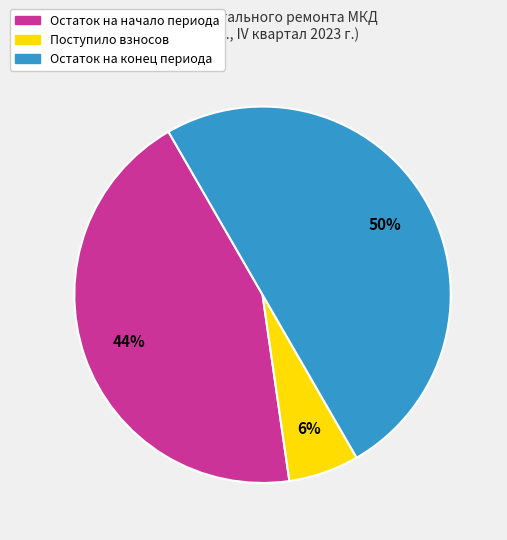

To the nearest percent, what is the average slice percentage?

33%